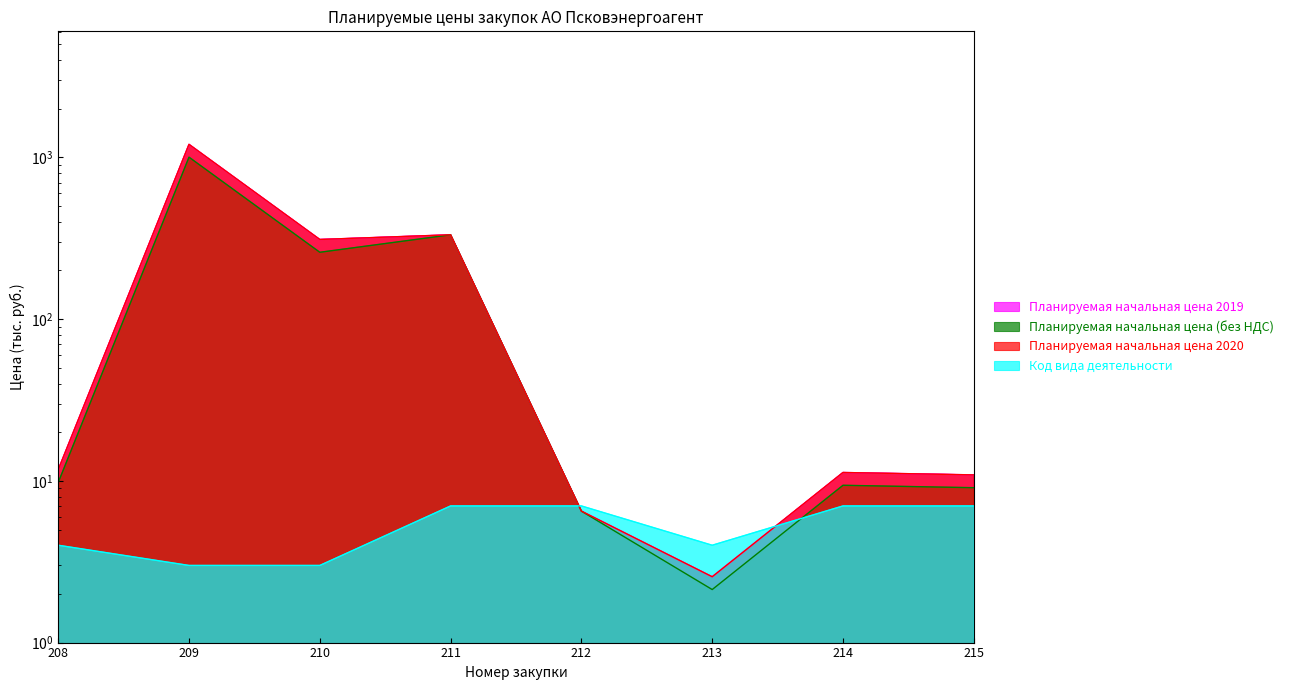

Reading left to right, transcribe all the data shown in this chart.

Планируемая начальная цена 2019: 208=11.7	209=1205.2	210=311.1	211=332.5	212=6.5	213=2.6	214=11.3	215=10.9
Планируемая начальная цена (без НДС): 208=9.8	209=1004.3	210=259.3	211=332.5	212=6.5	213=2.1	214=9.4	215=9.1
Планируемая начальная цена 2020: 208=11.7	209=1205.2	210=311.1	211=332.5	212=6.5	213=2.6	214=11.3	215=10.9
Код вида деятельности: 208=4.0	209=3.0	210=3.0	211=7.0	212=7.0	213=4.0	214=7.0	215=7.0